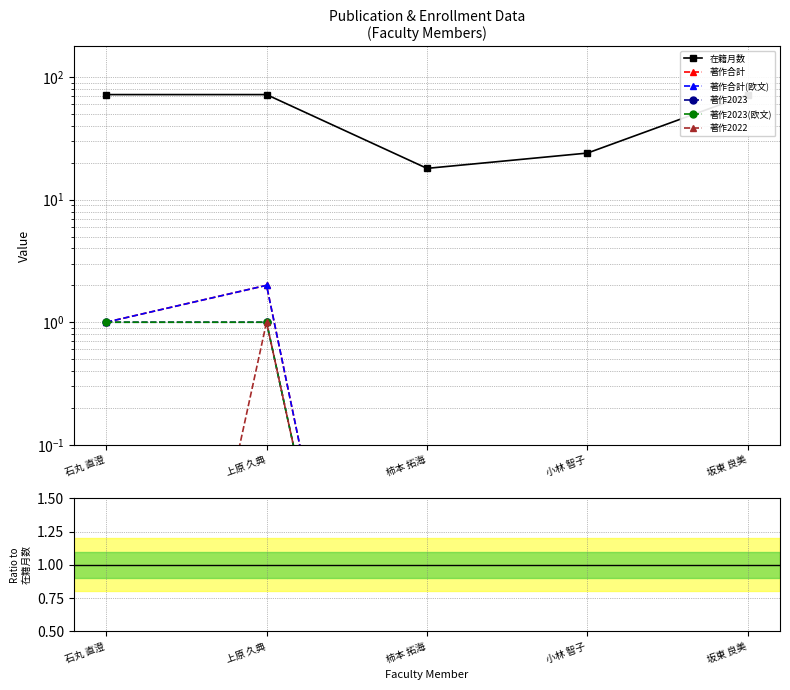

The value of 著作2022 at 柿本 拓海 is 0.0. True or false?

False